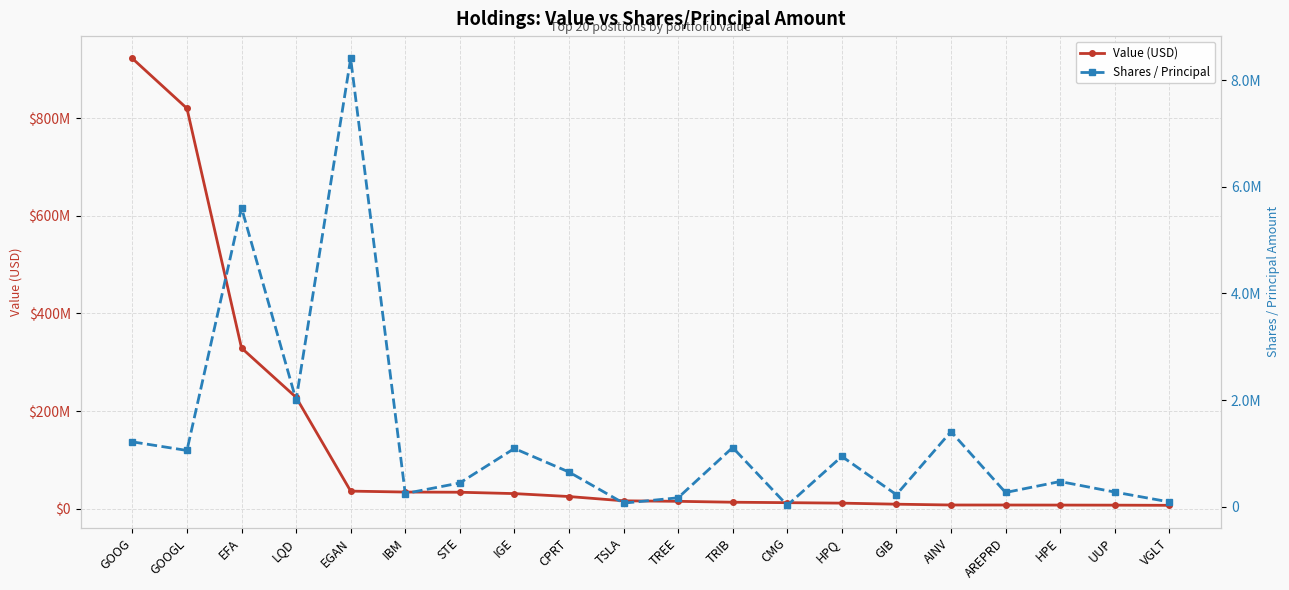

Reading left to right, list all the values displayed in this chart.

Value (USD): GOOG=922600000	GOOGL=820244000	EFA=329155000	LQD=228020000	EGAN=35808000	IBM=33896000	STE=33505000	IGE=30711000	CPRT=24707000	TSLA=15913000	TREE=14896000	TRIB=13045000	CMG=12140000	HPQ=11162000	GIB=9007000	AINV=7349000	AREPRD=7313000	HPE=7170000	UUP=7028000	VGLT=6667000
Shares / Principal: GOOG=1215738	GOOGL=1054285	EFA=5605500	LQD=2000000	EGAN=8405591	IBM=246300	STE=444710	IGE=1091371	CPRT=650000	TSLA=66300	TREE=166841	TRIB=1109258	CMG=25300	HPQ=942655	GIB=225000	AINV=1407826	AREPRD=266035	HPE=471681	UUP=274000	VGLT=89346